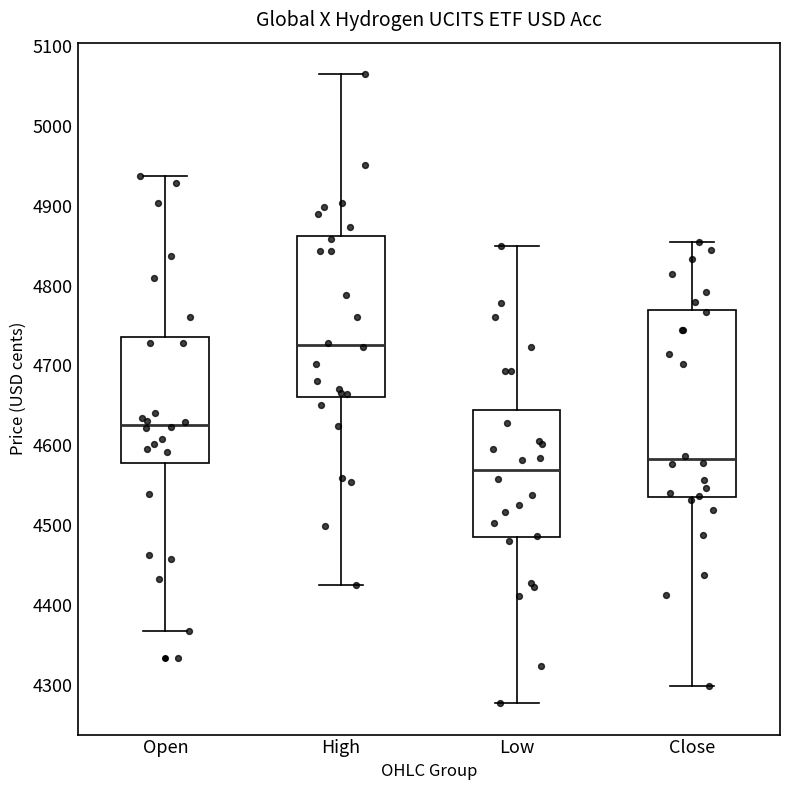

Which box is the tallest, from its lower edge to its upper edge?

Close